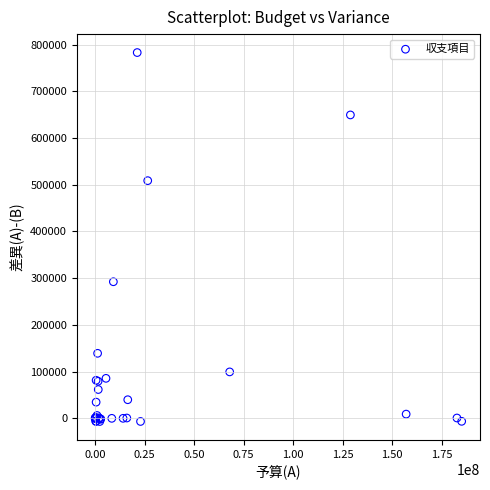

What Y value in the scatter plot is closest to 388094?

292389